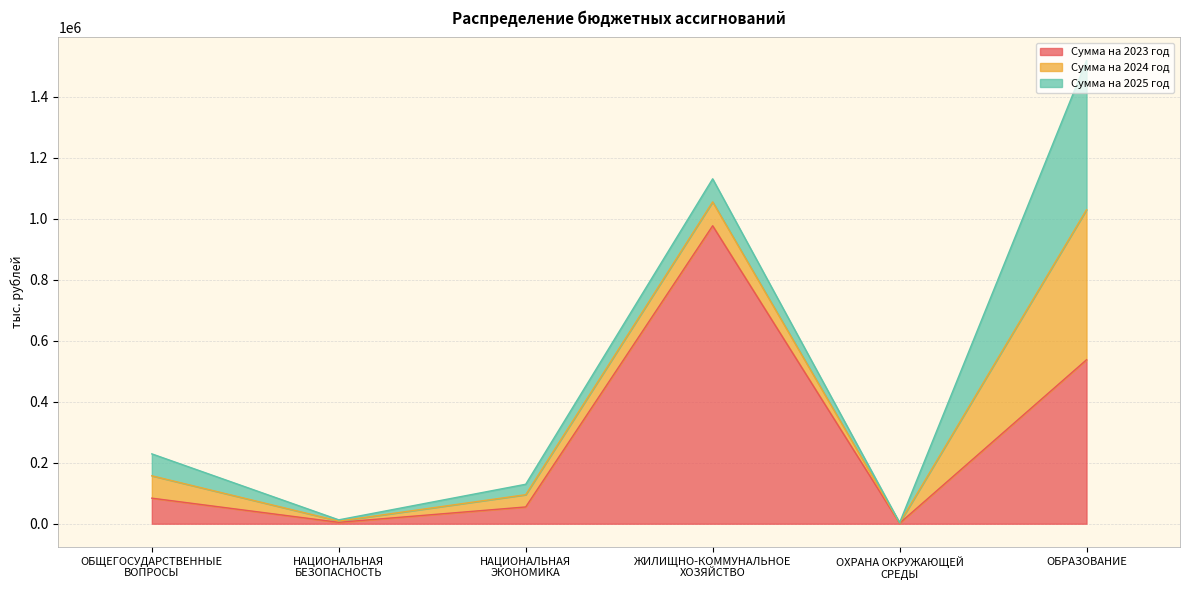

At which category does Сумма на 2024 год reach its first local peak?

ЖИЛИЩНО-КОММУНАЛЬНОЕ
ХОЗЯЙСТВО